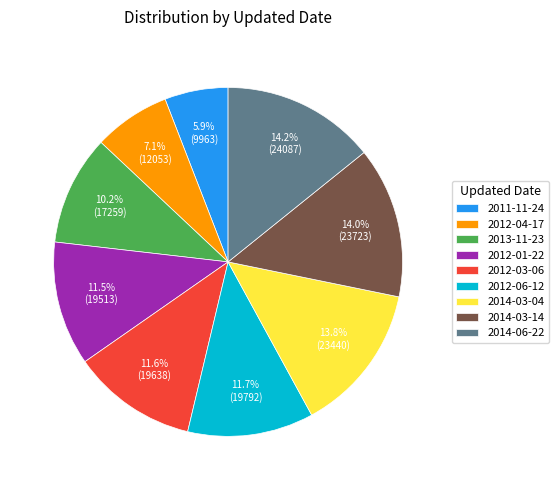

Combined, what portion of the pie is 2013-11-23 and 2014-03-04?

24.0%